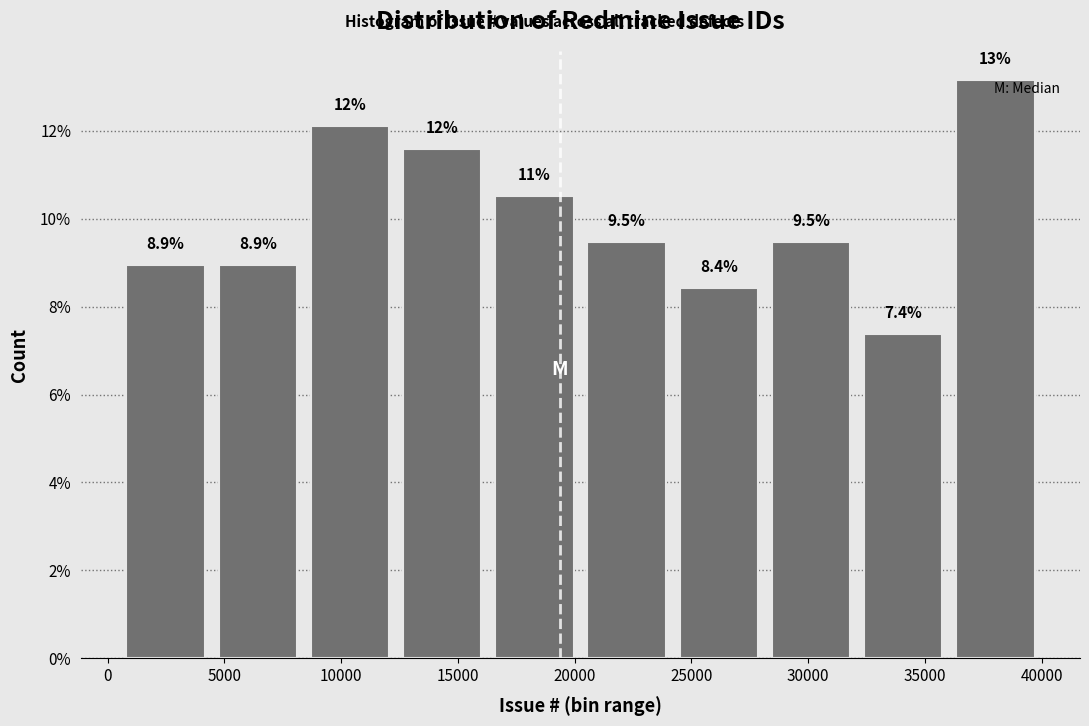

Over which range of the x-axis is the bar tallest?

36050 to 40000